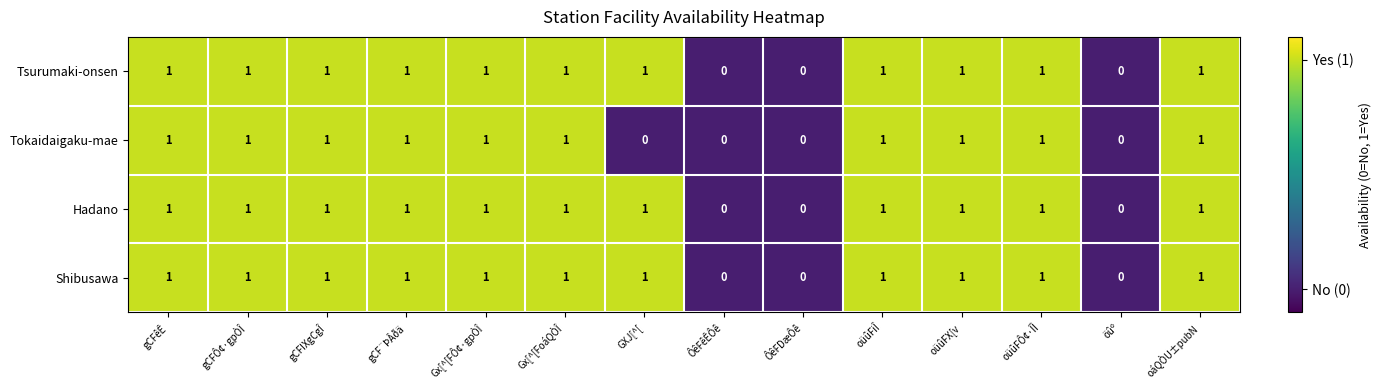

What is the total value across all series at gCFIXgCgÎ?

4